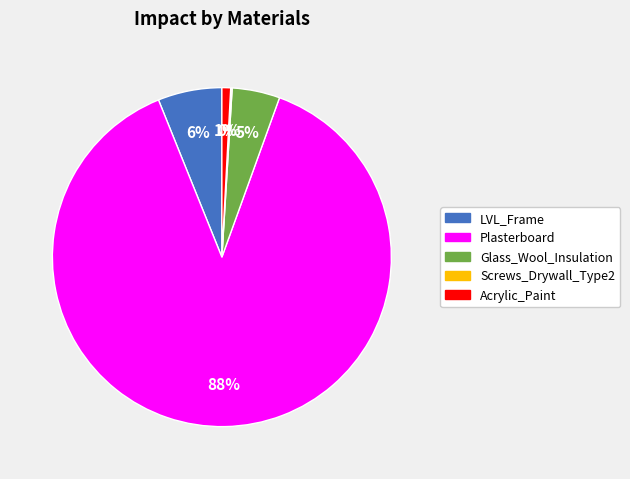

True or false: Glass_Wool_Insulation accounts for 10% of the total.

False